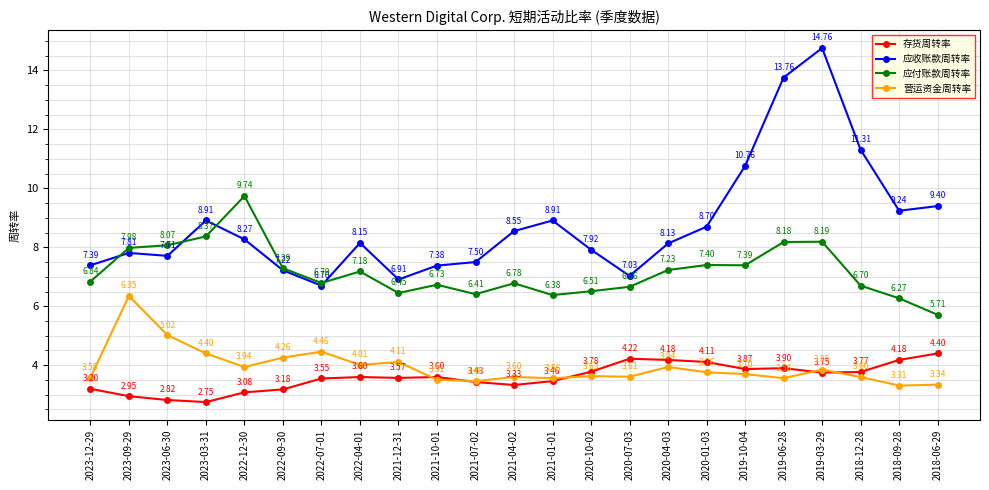

True or false: 应收账款周转率 and 存货周转率 cross at least once.

False